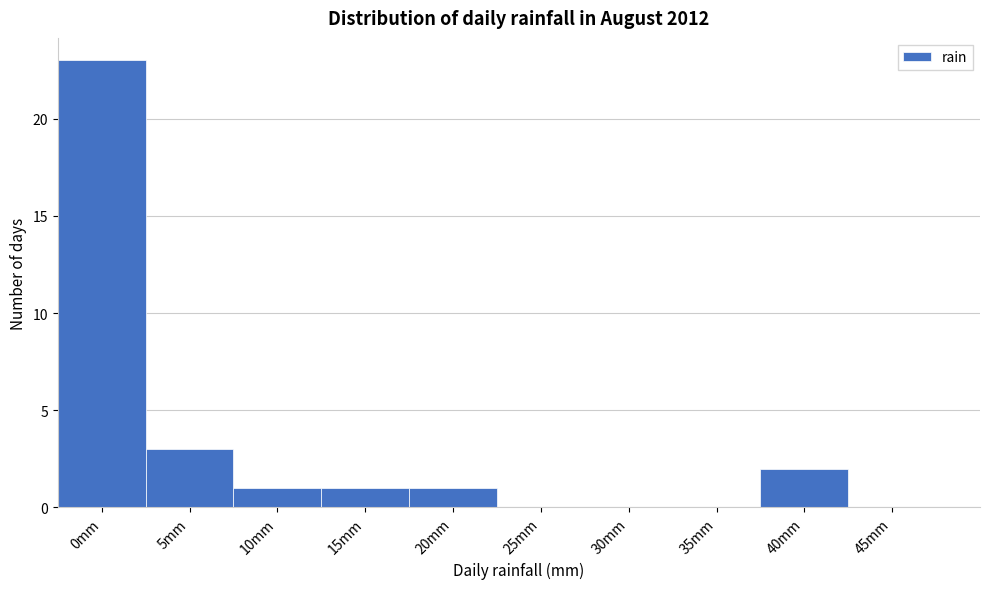

Reading left to right, transcribe all the data shown in this chart.

0mm=23	5mm=3	10mm=1	15mm=1	20mm=1	25mm=0	30mm=0	35mm=0	40mm=2	45mm=0